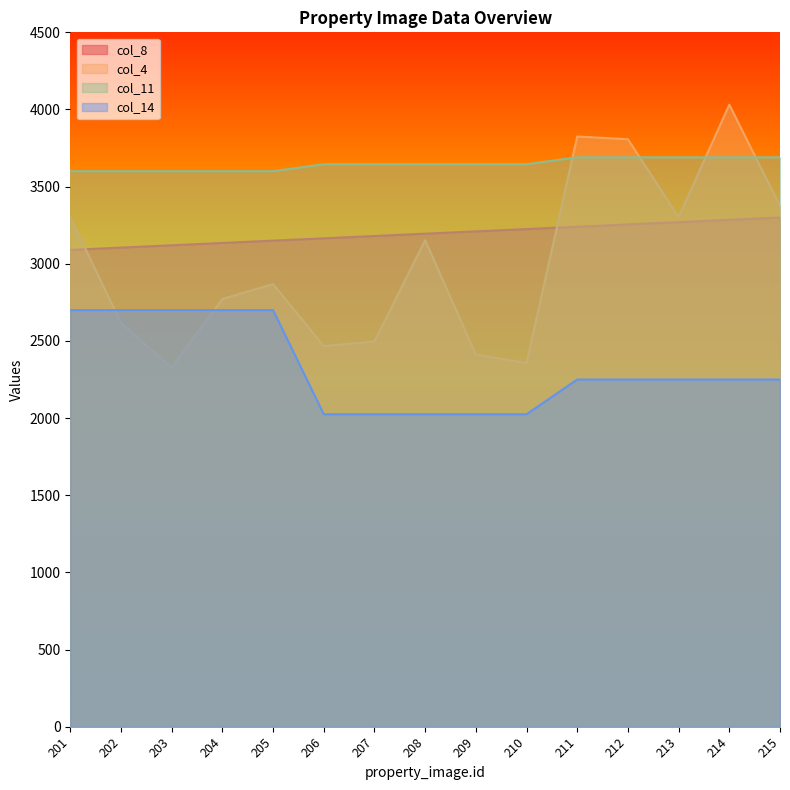

How many interior local valleys does the col_4 series have?

4